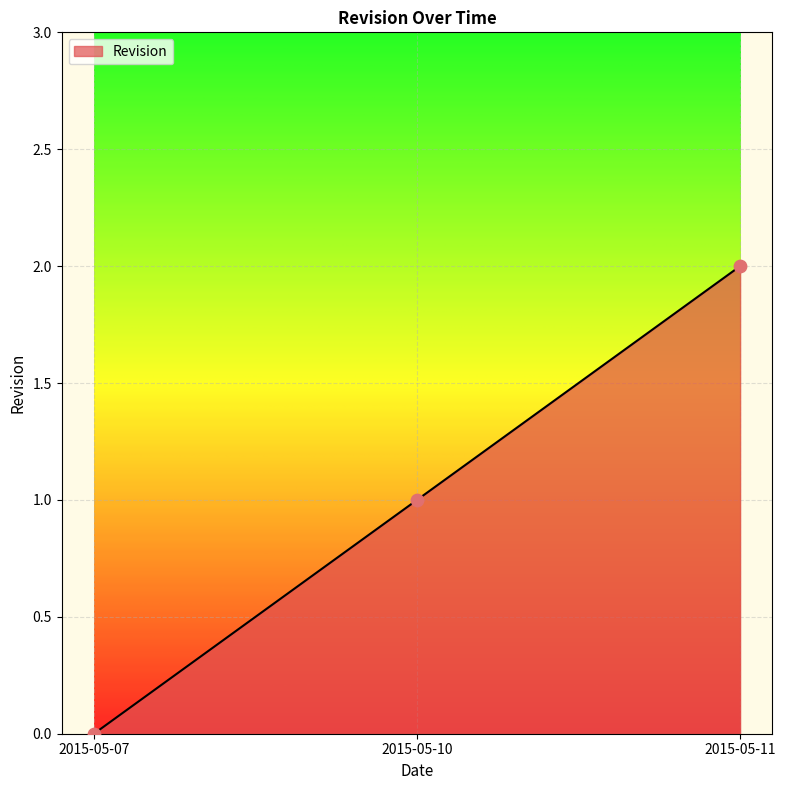

What is the change in value from 2015-05-07 to 2015-05-11?

+2